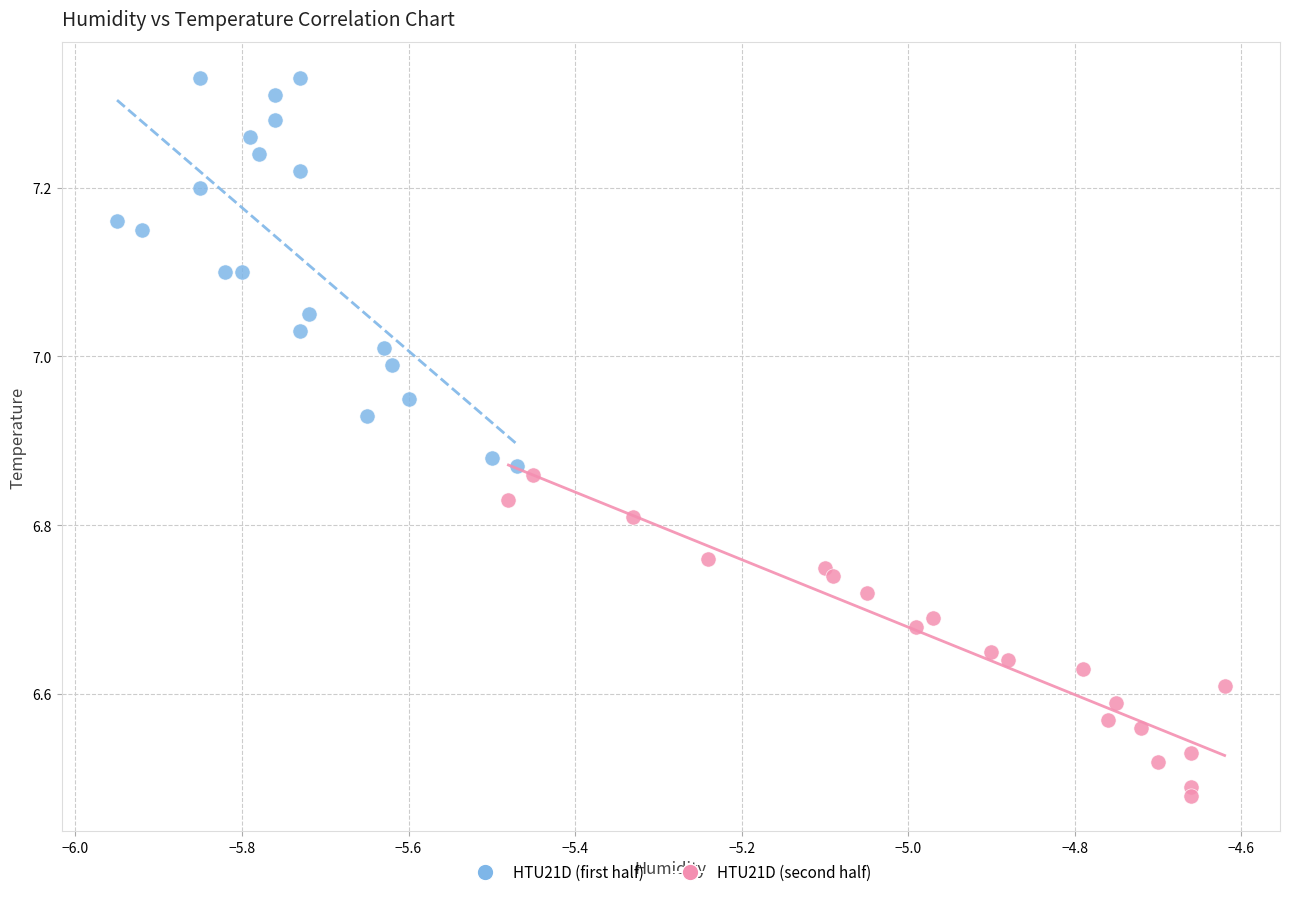

Which series contains the lowest Y value?

HTU21D (second half)